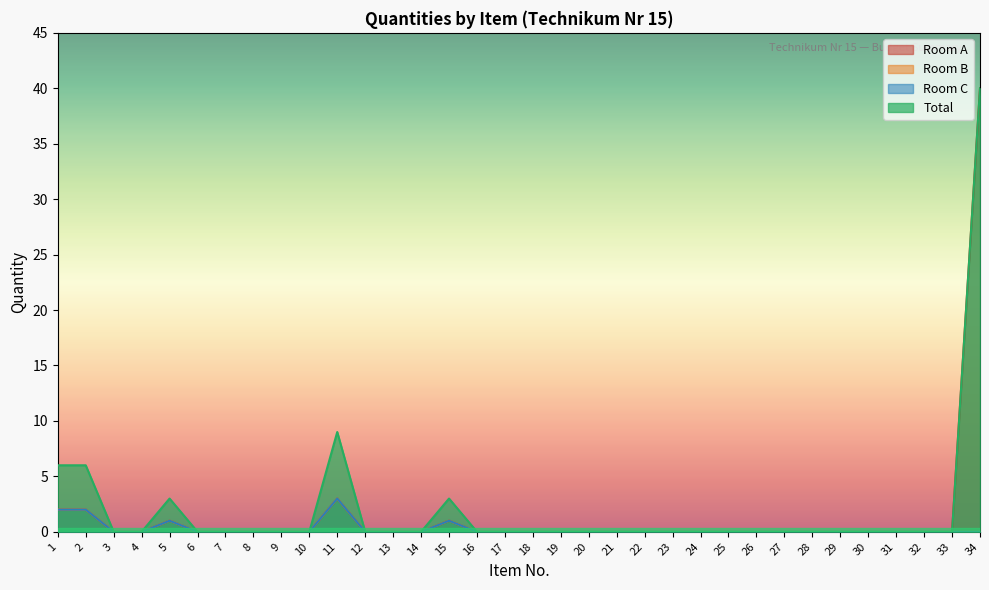

How many data points in Room C are above 0?

5